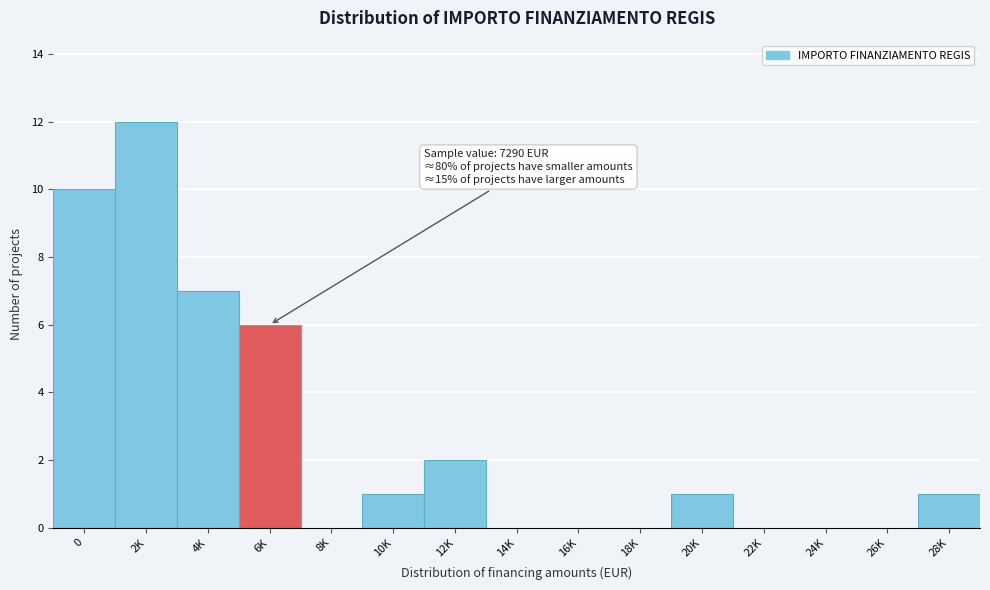

Reading left to right, transcribe all the data shown in this chart.

0=10	2K=12	4K=7	6K=6	8K=0	10K=1	12K=2	14K=0	16K=0	18K=0	20K=1	22K=0	24K=0	26K=0	28K=1